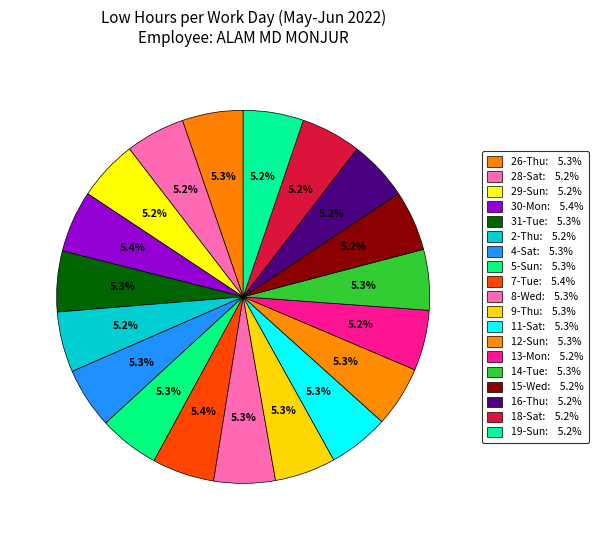

What is the ratio of the value at 26-Thu to the value at 5-Sun?

1.0